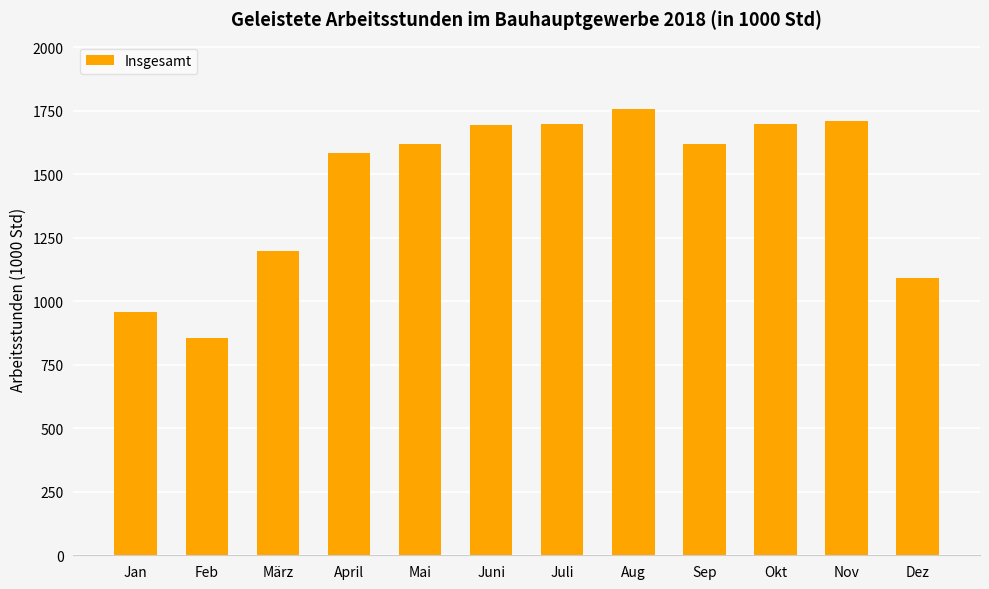

What is the change in value from Juli to Nov?

+11.6